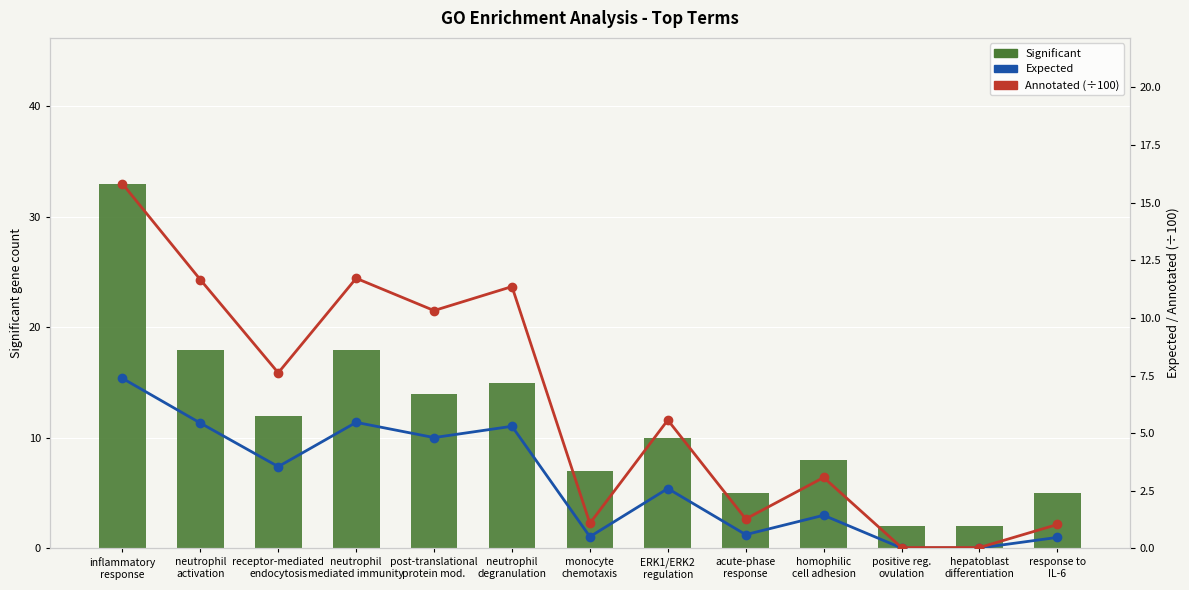

What is the difference between the second highest and second lowest values in the Annotated (÷100) series?

11.7